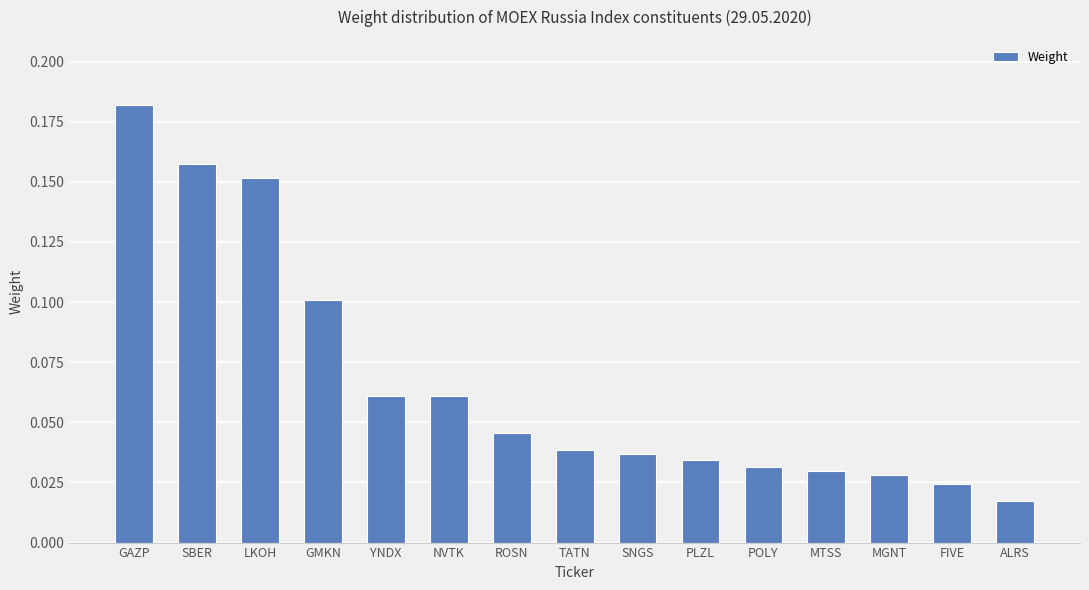

The chart shows a value of 0.1 at GMKN. True or false?

True